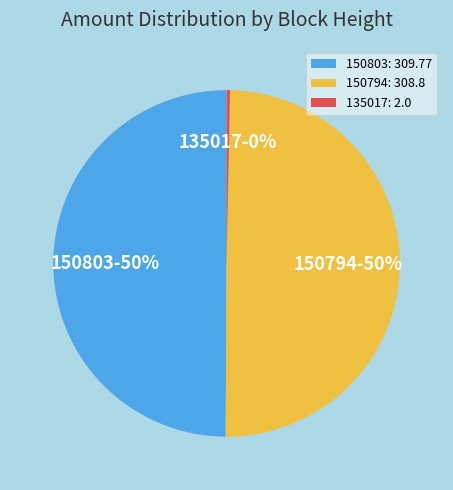

Is 135017 the majority of the pie?

No